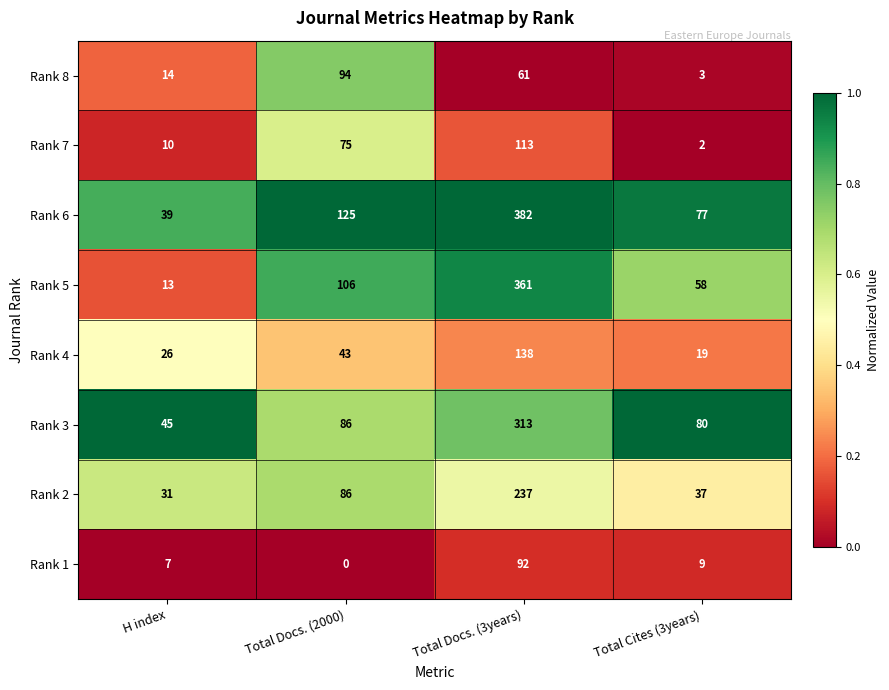

The Rank 6 series shows 607 at Total Docs. (3years). True or false?

False